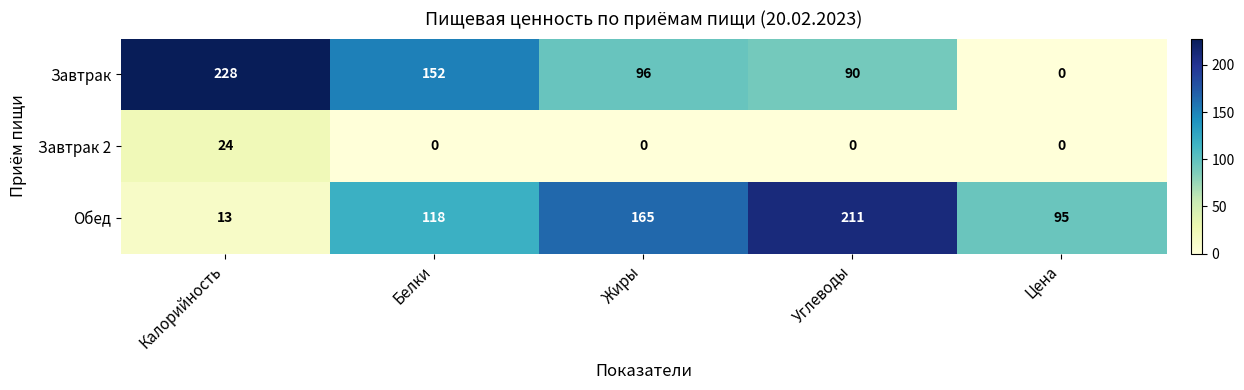

Is it true that Завтрак 2 equals 0 at Цена?

True